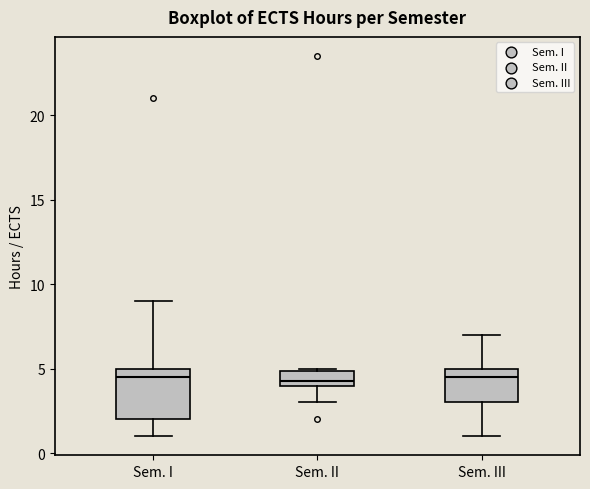

Reading left to right, transcribe this box plot: for each box, give where its median line is, the range the box spans, and where its two whiskers end, as read against the y-axis. The values are not printed on the chart, so give them approximately, as read against the axis.

Sem. I: median 4.5, box 2.0 to 5.0, whiskers 1.0 to 9.0
Sem. II: median 4.5, box 4.0 to 5.0, whiskers 3.0 to 5.0
Sem. III: median 4.5, box 3.0 to 5.0, whiskers 1.0 to 7.0